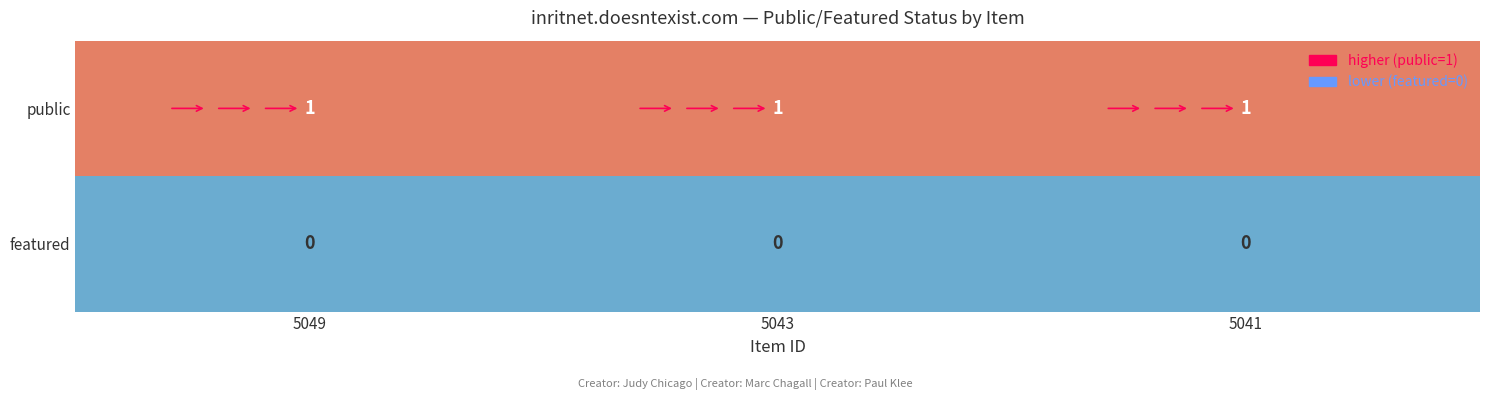

At how many categories does at least one series exceed 0?

3